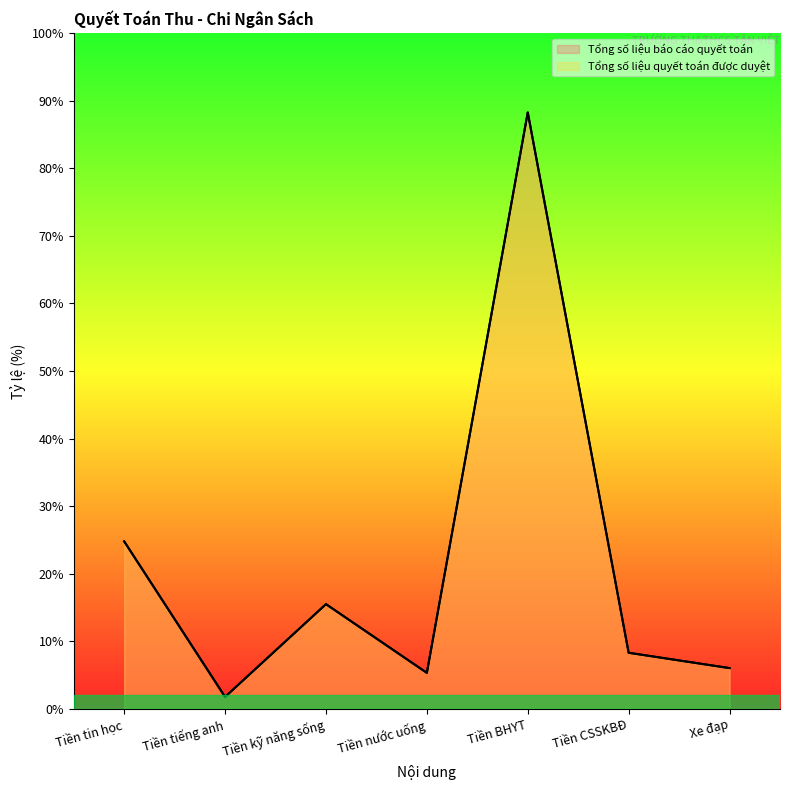

Which label corresponds to the largest value in the chart?

Tiền BHYT